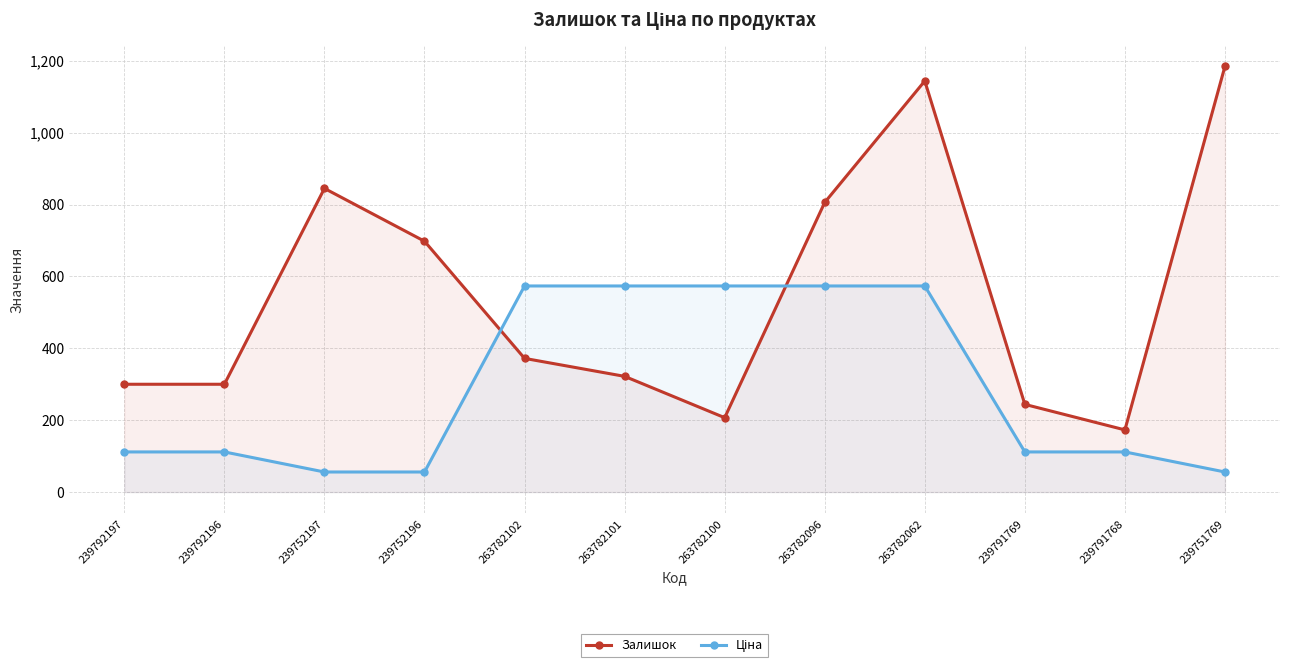

List the labels in order of Залишок value, smallest first.

239791768, 263782100, 239791769, 239792197, 239792196, 263782101, 263782102, 239752196, 263782096, 239752197, 263782062, 239751769